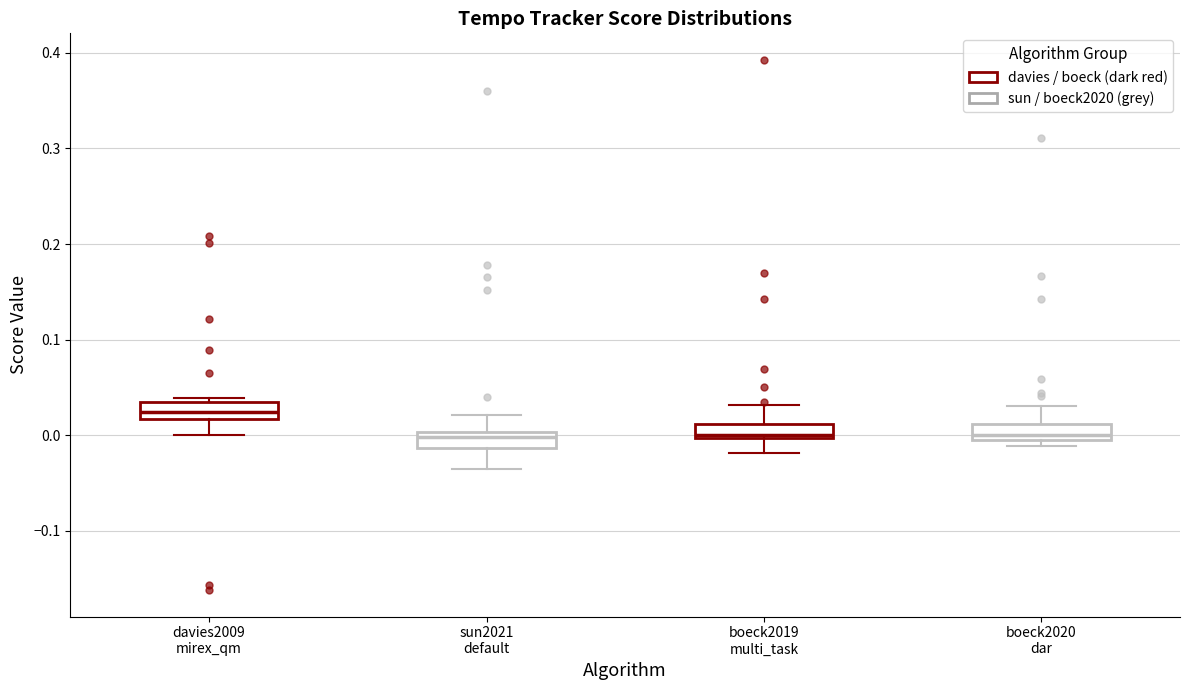

Where does the lower whisker of the box for boeck2019 multi_task end on the y-axis? The values are not printed on the chart, so give them approximately, as read against the axis.

-0.02